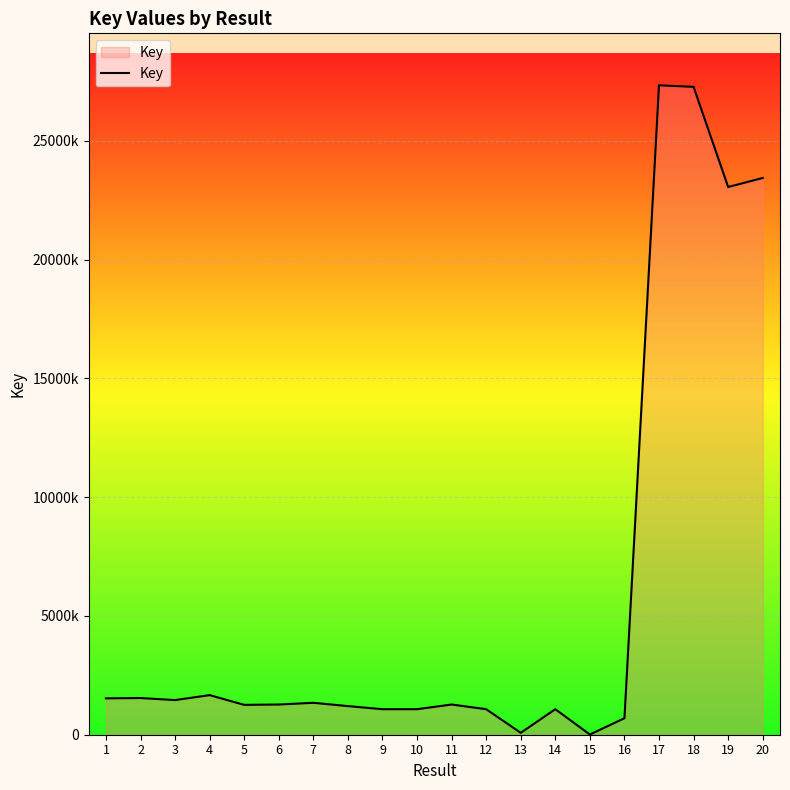

Rank the categories by value from lowest to highest.

15, 13, 16, 12, 14, 9, 10, 8, 5, 11, 6, 7, 3, 1, 2, 4, 19, 20, 18, 17